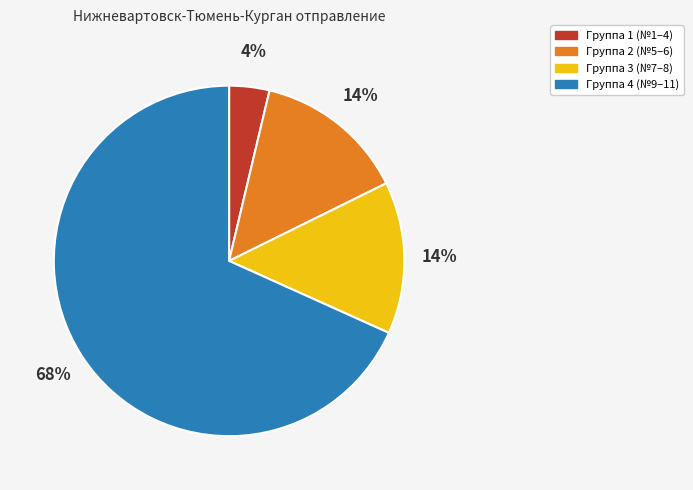

What is the smallest slice in the pie chart?

Группа 1 (№1–4)